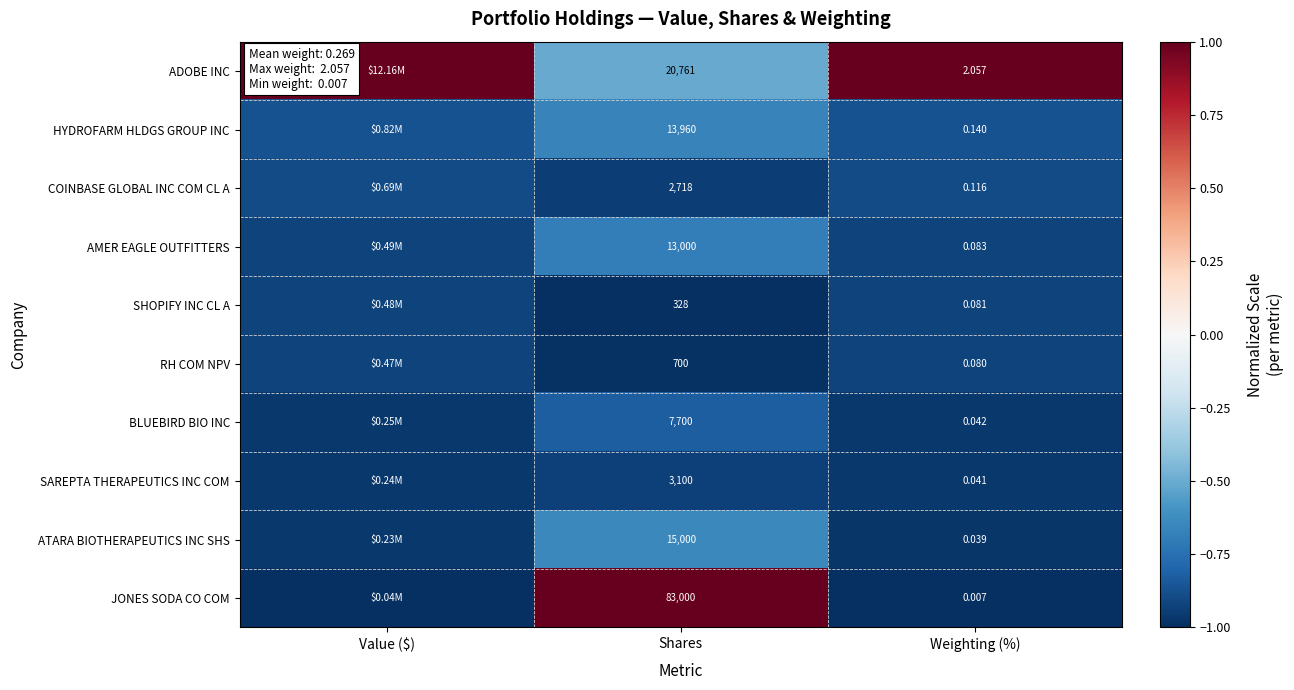

At Weighting (%), list the series in order from smallest to largest.

JONES SODA CO COM, ATARA BIOTHERAPEUTICS INC SHS, SAREPTA THERAPEUTICS INC COM, BLUEBIRD BIO INC, RH COM NPV, SHOPIFY INC CL A, AMER EAGLE OUTFITTERS, COINBASE GLOBAL INC COM CL A, HYDROFARM HLDGS GROUP INC, ADOBE INC